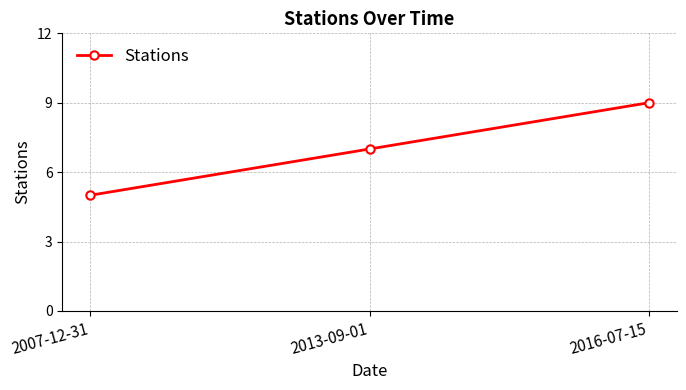

Rank the categories by value from lowest to highest.

2007-12-31, 2013-09-01, 2016-07-15